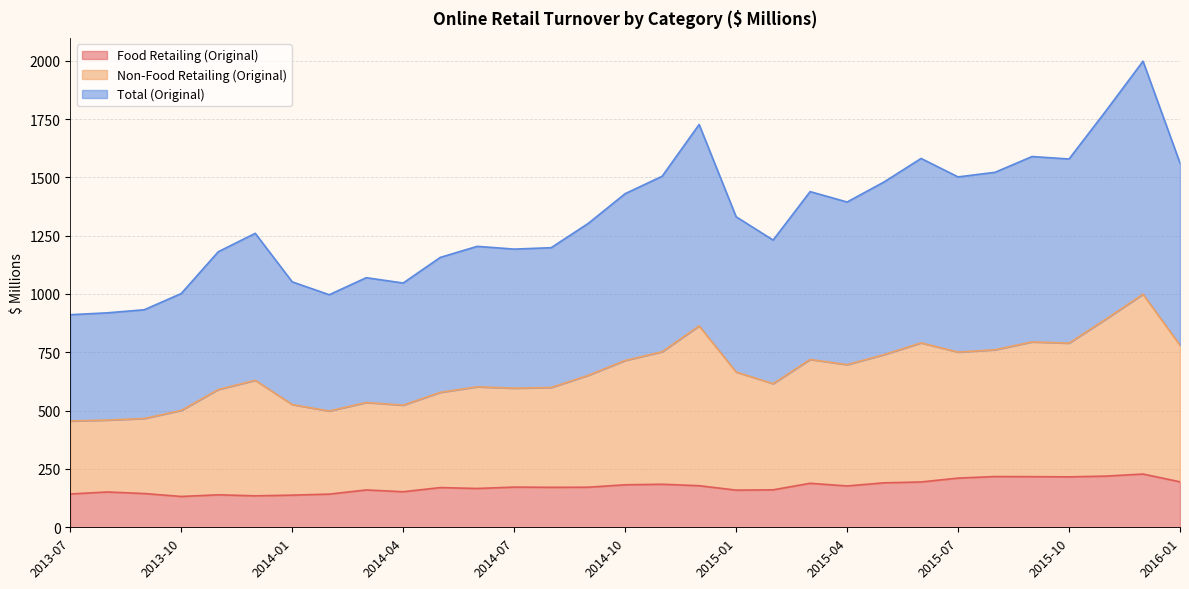

What is the label of the 2nd point from the left?

2013-08